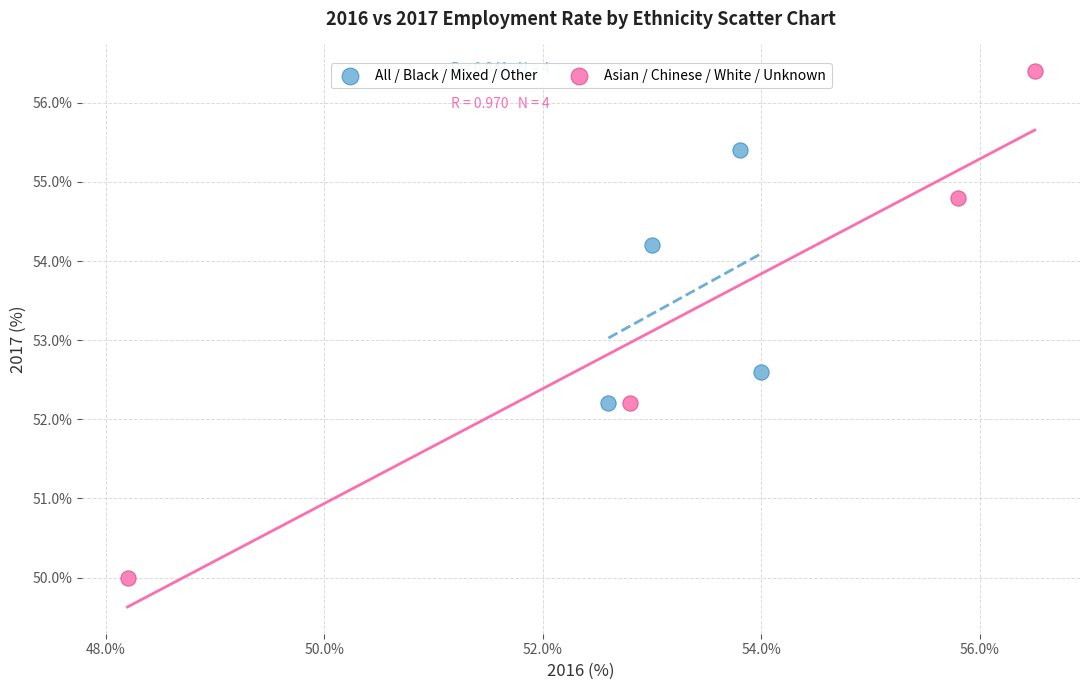

Which series has the widest spread of Y values?

Asian / Chinese / White / Unknown